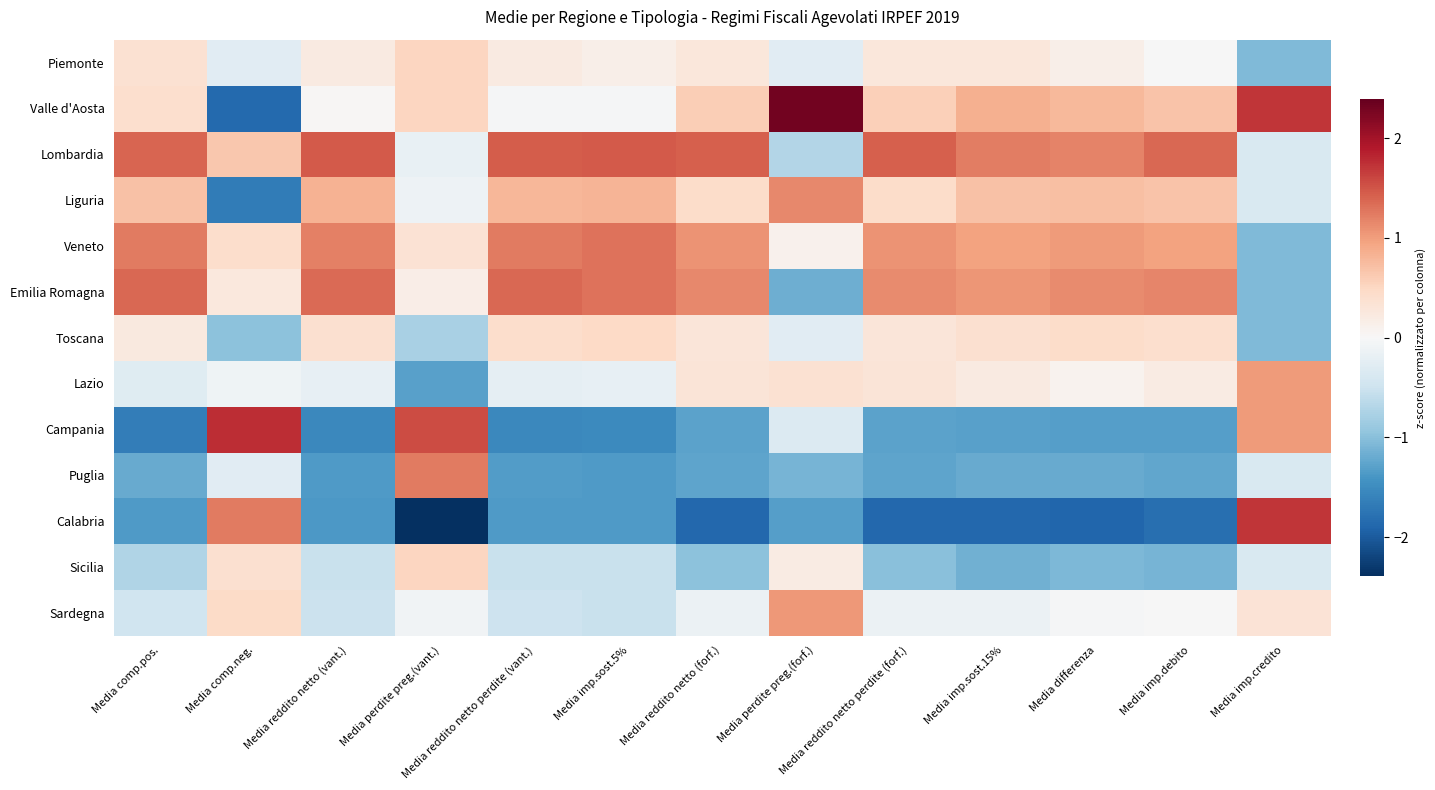

Which series has the largest total across all categories?

Lombardia